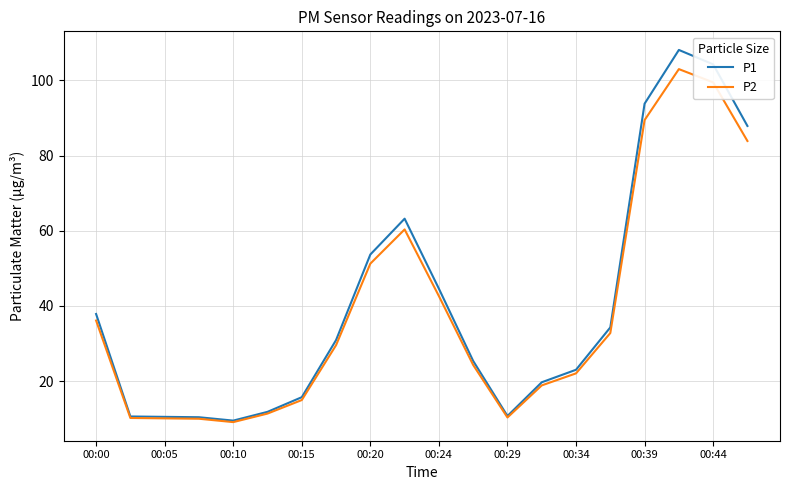

List the series in order of their peak value, highest first.

P1, P2